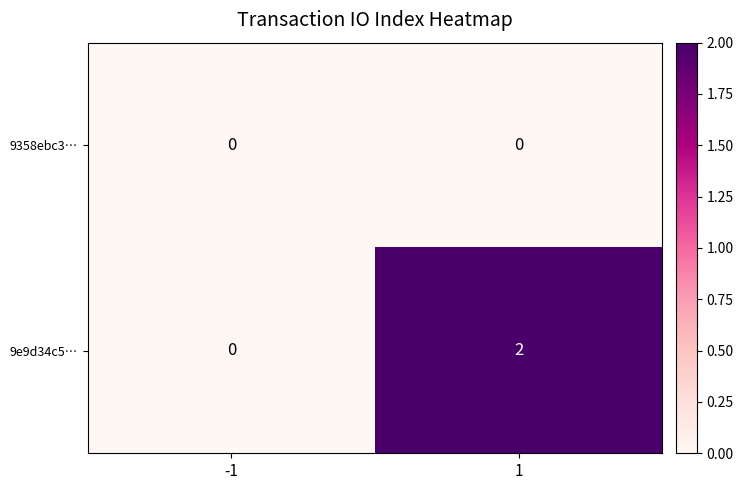

The value of 9e9d34c5… at -1 is 1. True or false?

False